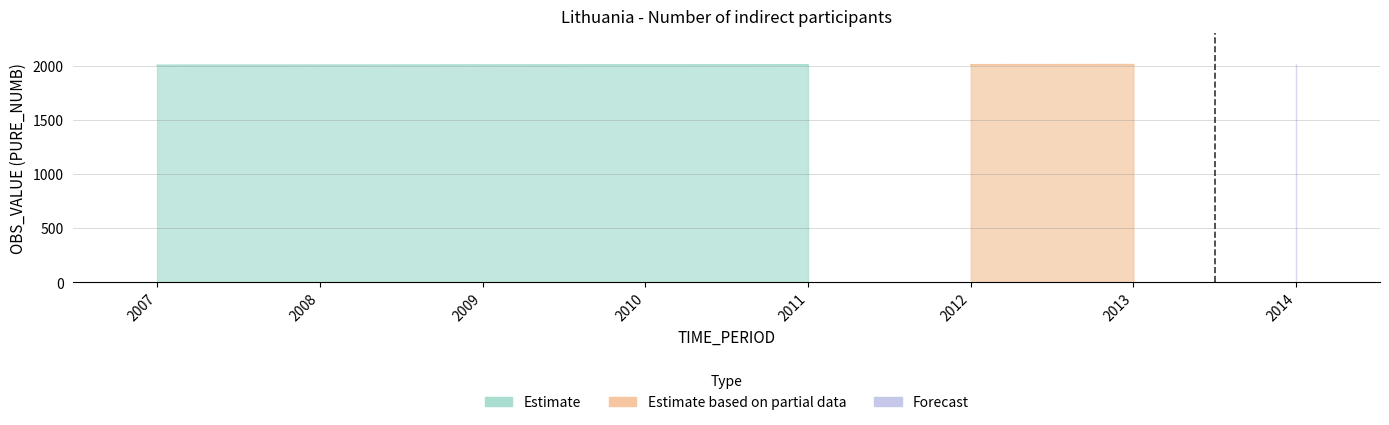

What is the total value across all series at 2008?

2008